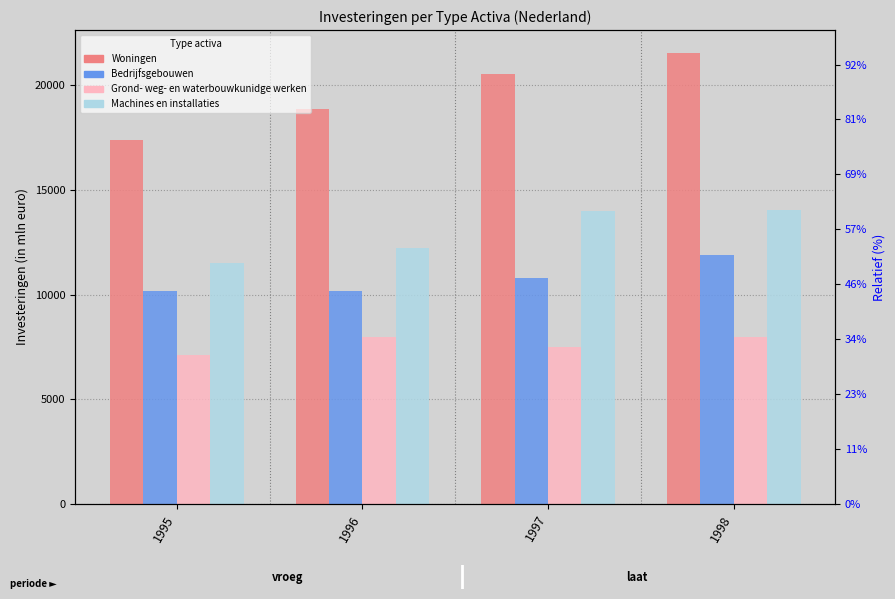

What are all the series names shown in the legend?

Woningen, Bedrijfsgebouwen, Grond- weg- en waterbouwkunidge werken, Machines en installaties